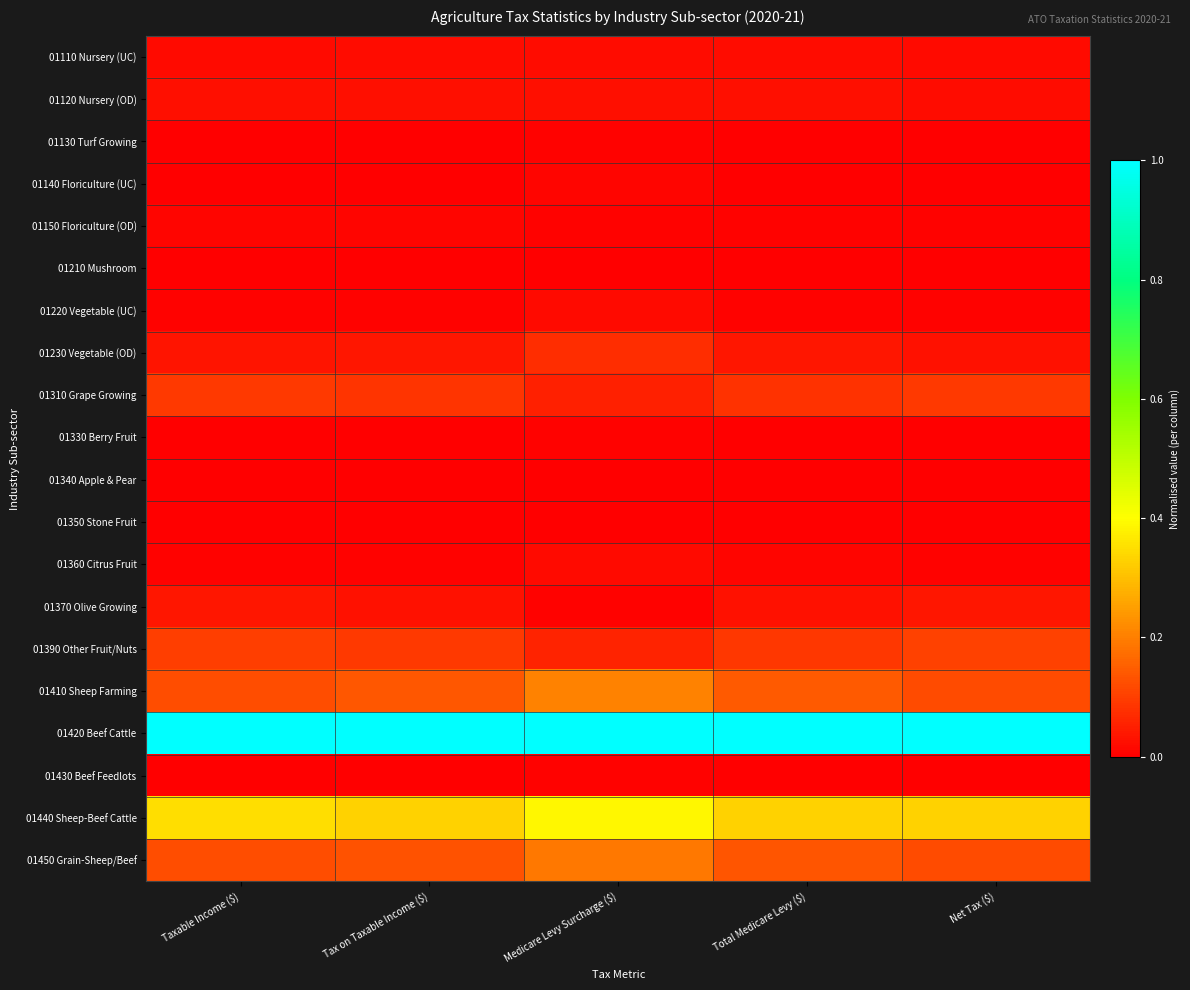

How many categories are shown in the chart?

5